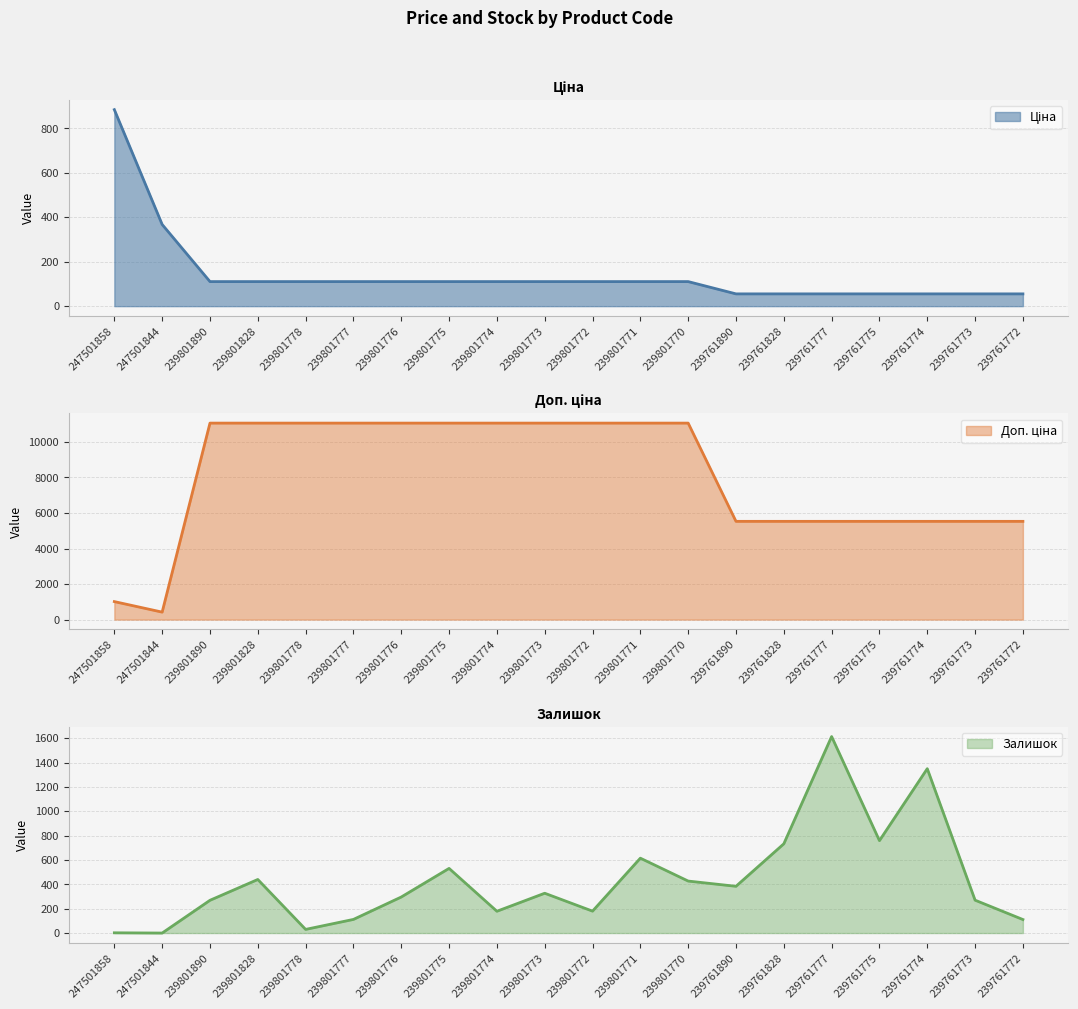

What is the difference between the maximum and minimum values in the Ціна series?

828.9